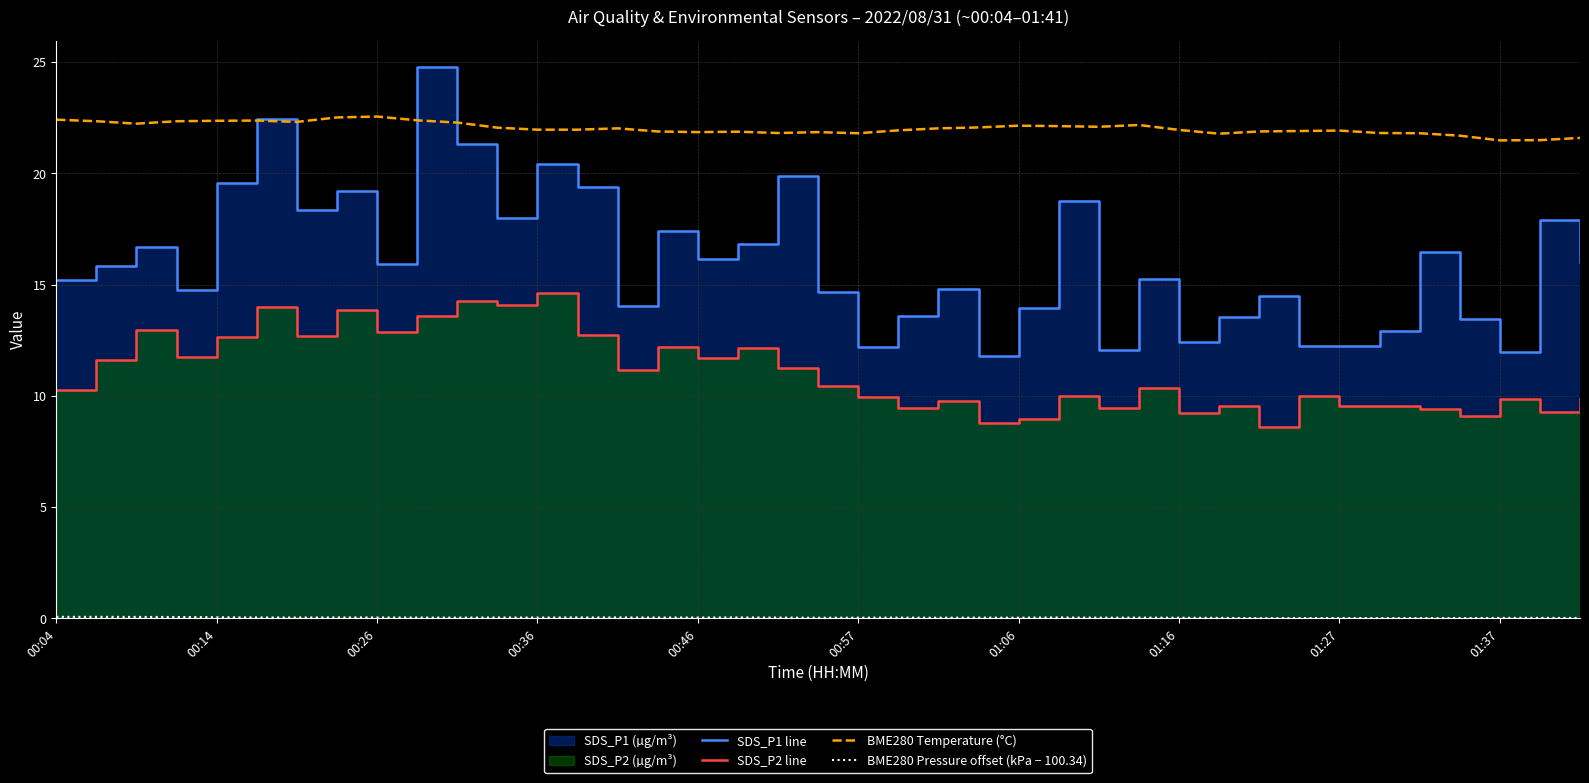

What is the difference between the maximum and minimum values in the SDS_P2 line series?

6.0